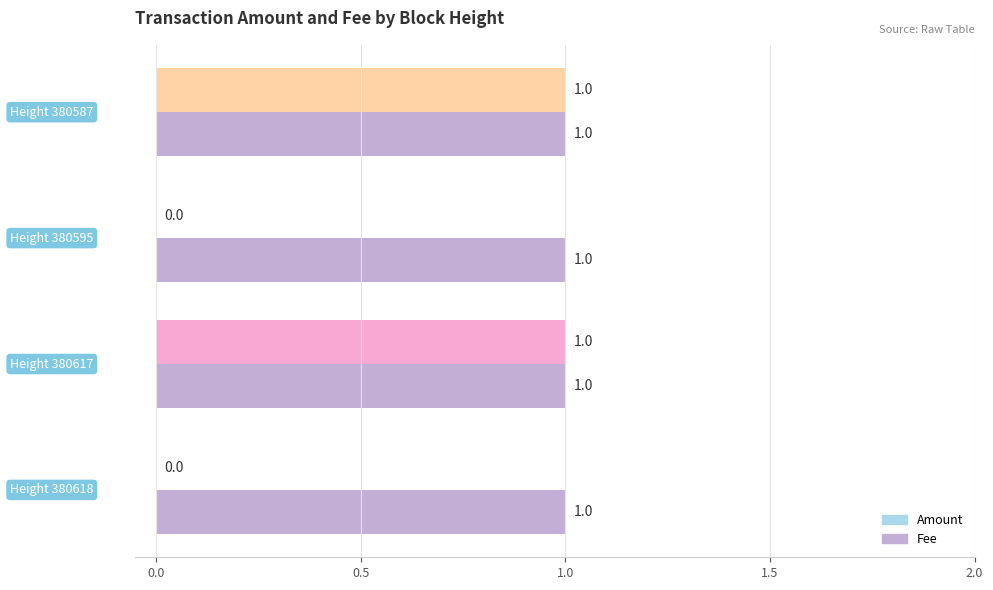

What is the greatest value displayed?

1